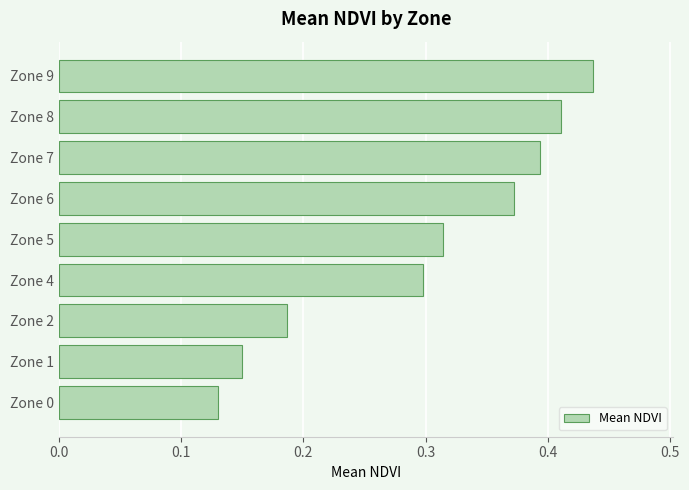

True or false: the data shows 0.1 at Zone 5.

False